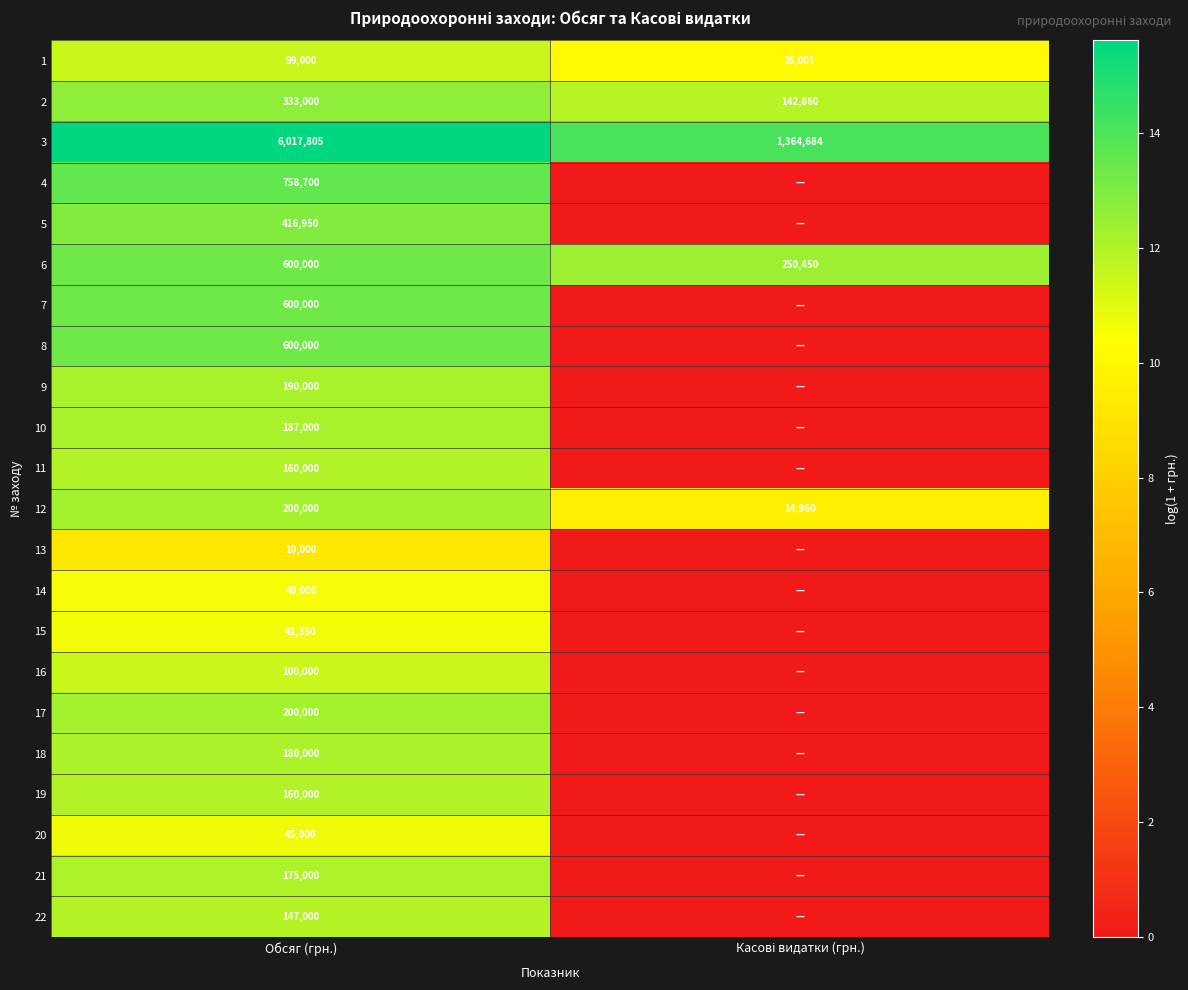

What is the difference between the highest and lowest values at Обсяг (грн.)?

6007805